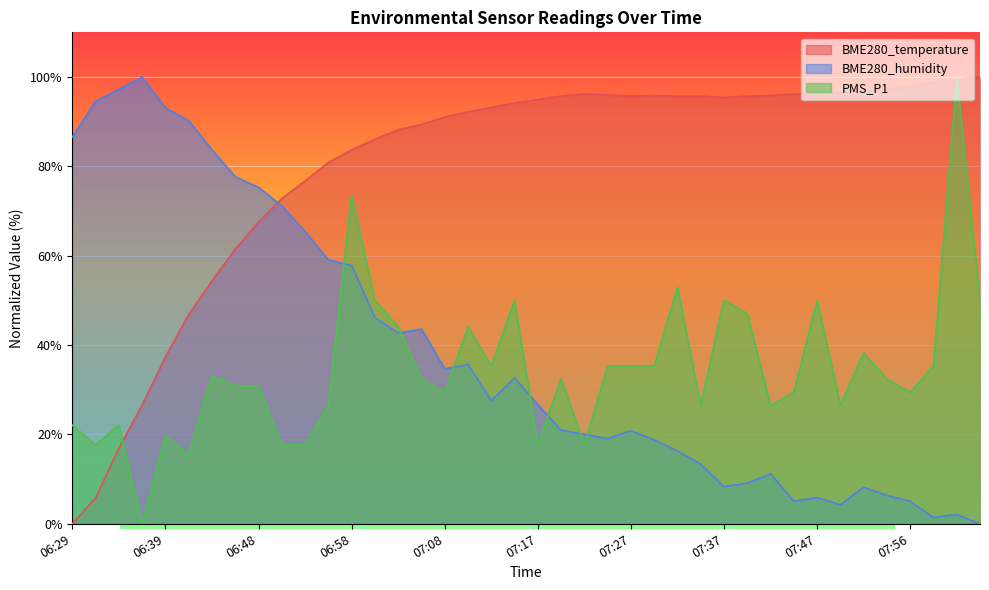

Which series has the widest spread of values?

BME280_temperature